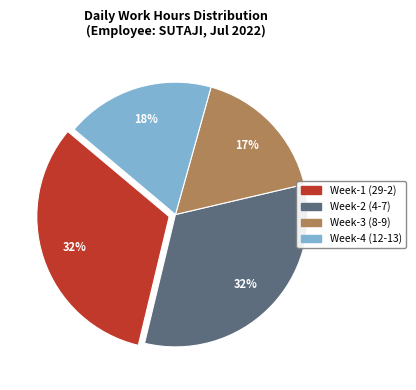

Is there a majority slice in this chart?

No